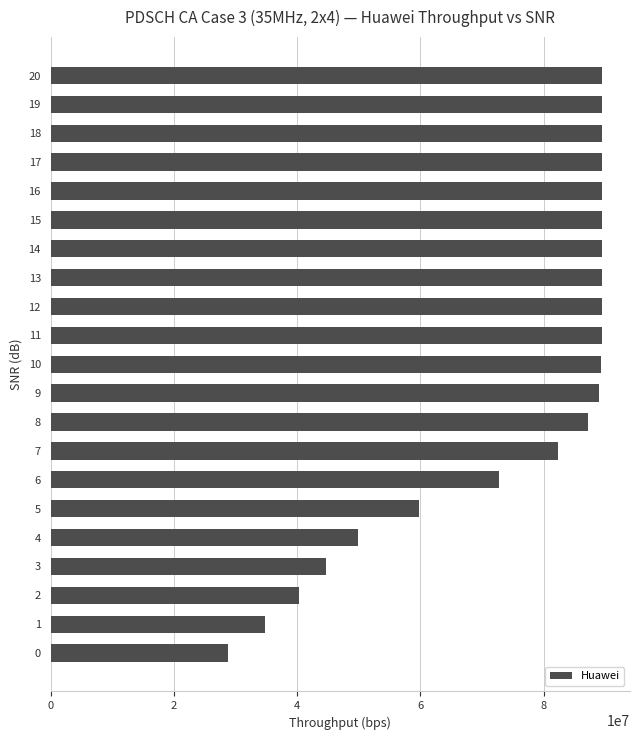

Approximately how many times larger is the value at 16 compared to 2?

2.2